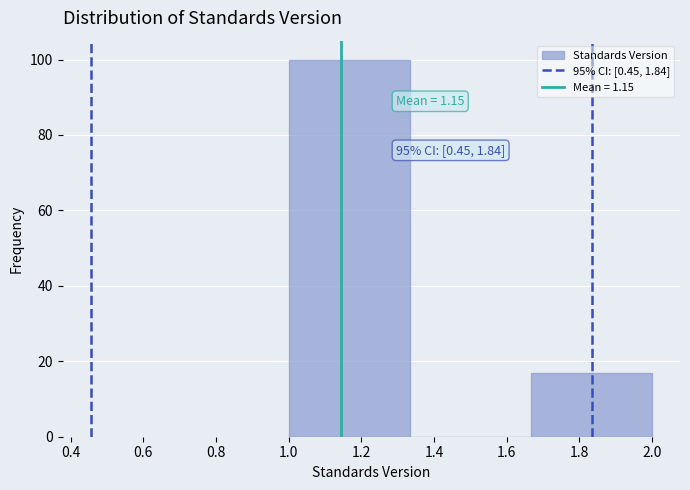

Which range on the x-axis has the tallest bar?

1.00 to 1.34